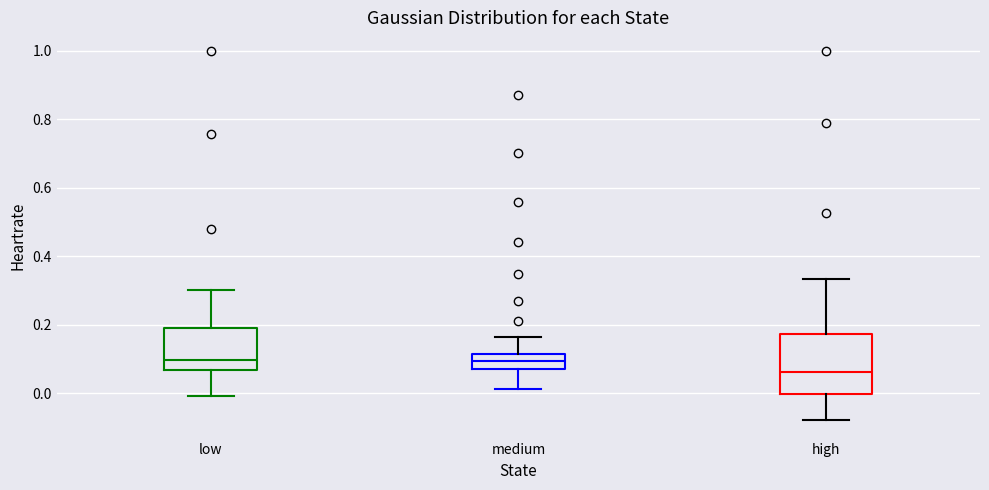

Comparing the boxes themselves (not the whiskers), which one is the tallest?

high